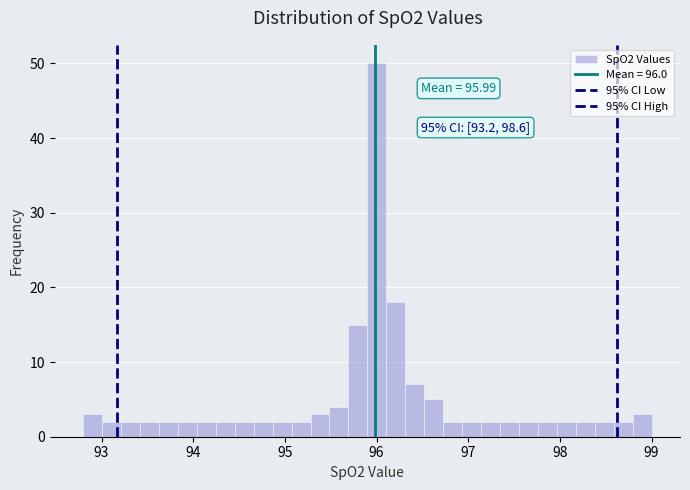

Around what value on the x-axis is the tallest bar? Give the approximate position of its centre, as read against the axis.

96.0